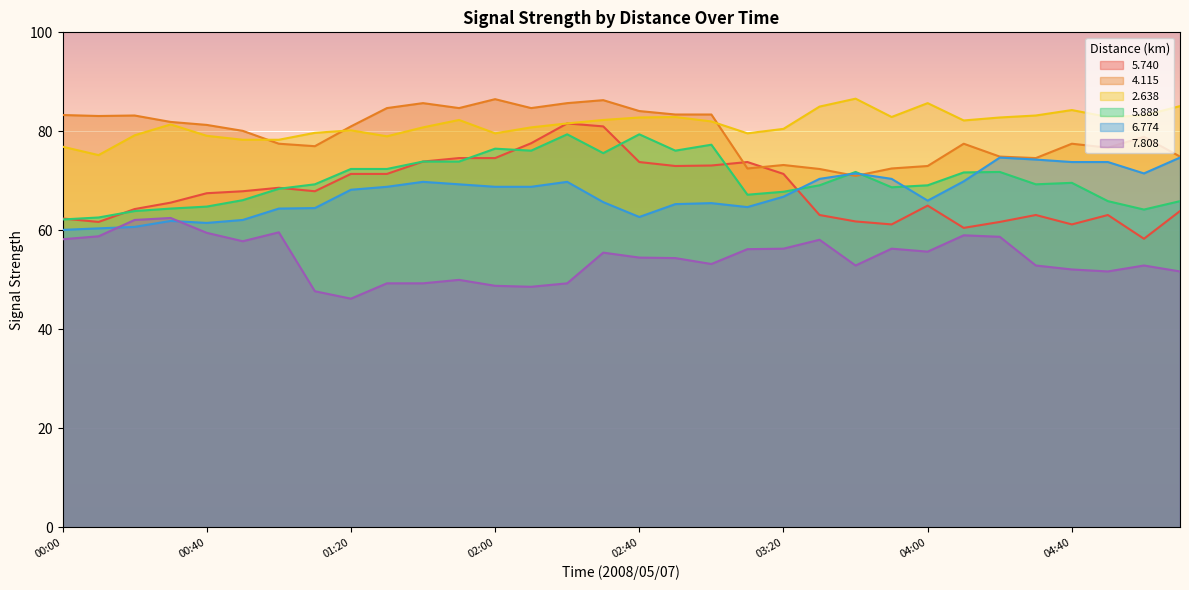

What is the difference between the 2.638 values at 04:00 and 03:50?

2.8